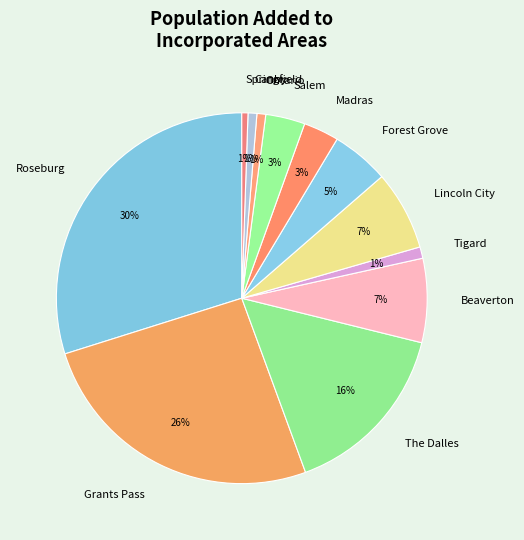

Combined, do Springfield and Salem account for over 50%?

No